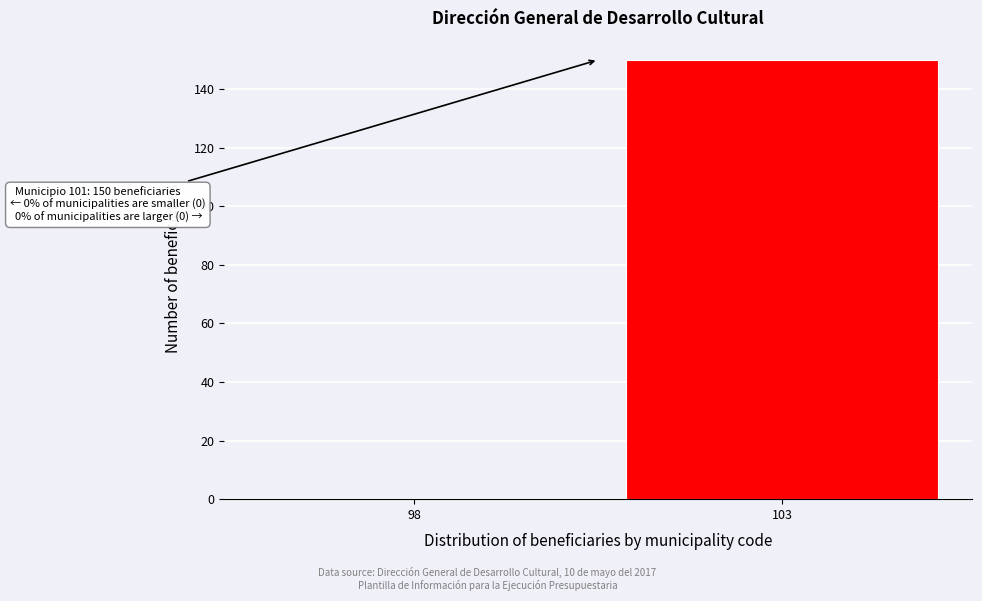

Reading left to right, what are all the values shown in this chart?

98=0	103=150